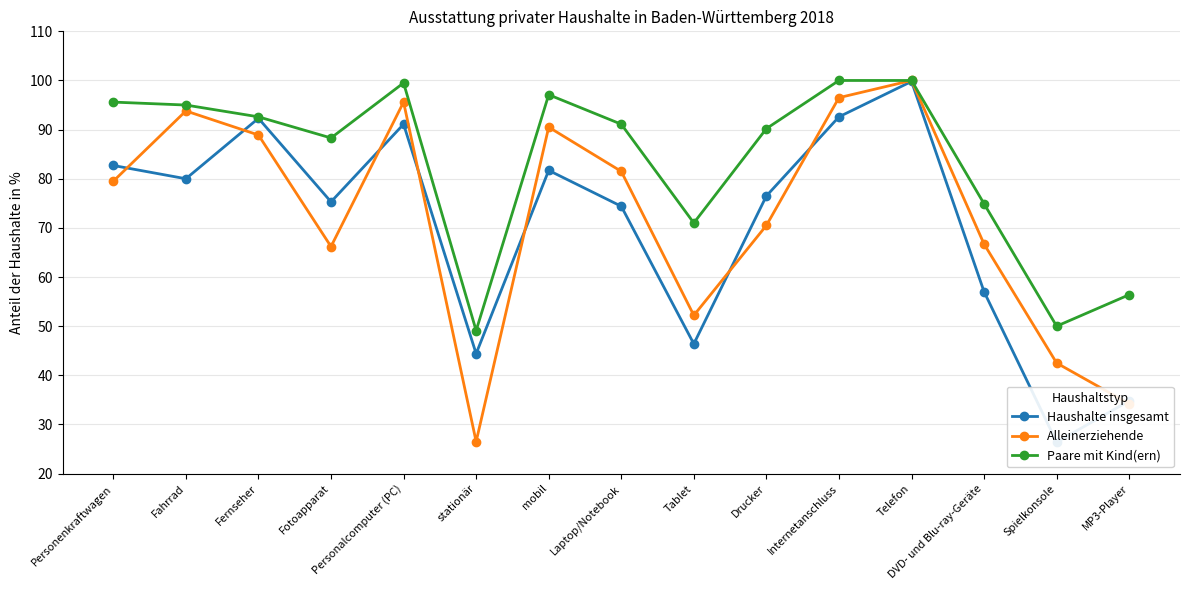

Where is the first local maximum for Alleinerziehende?

Fahrrad